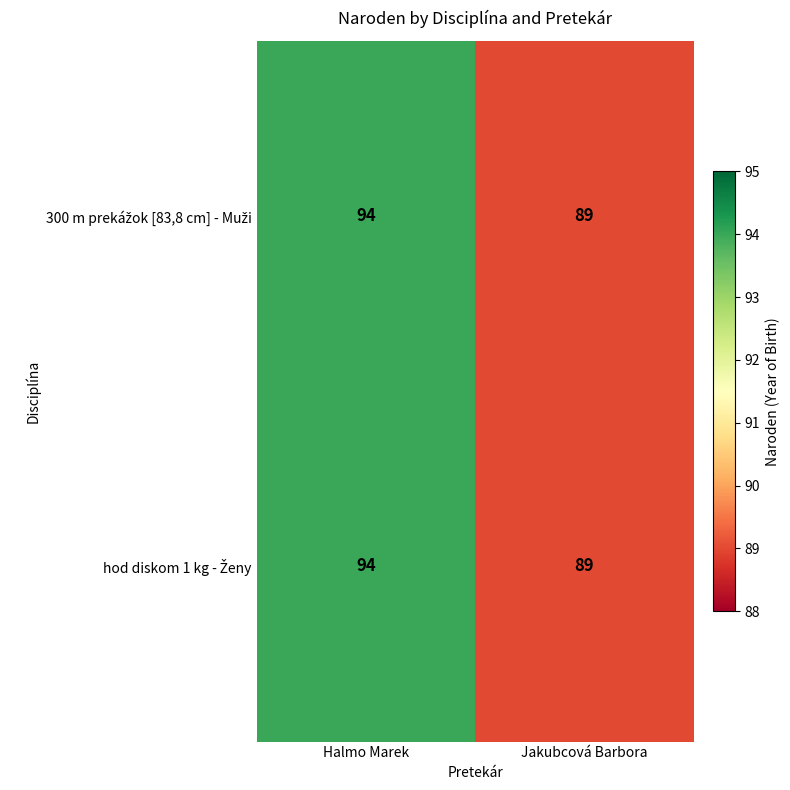

At which category is the sum across all series the highest?

Halmo Marek